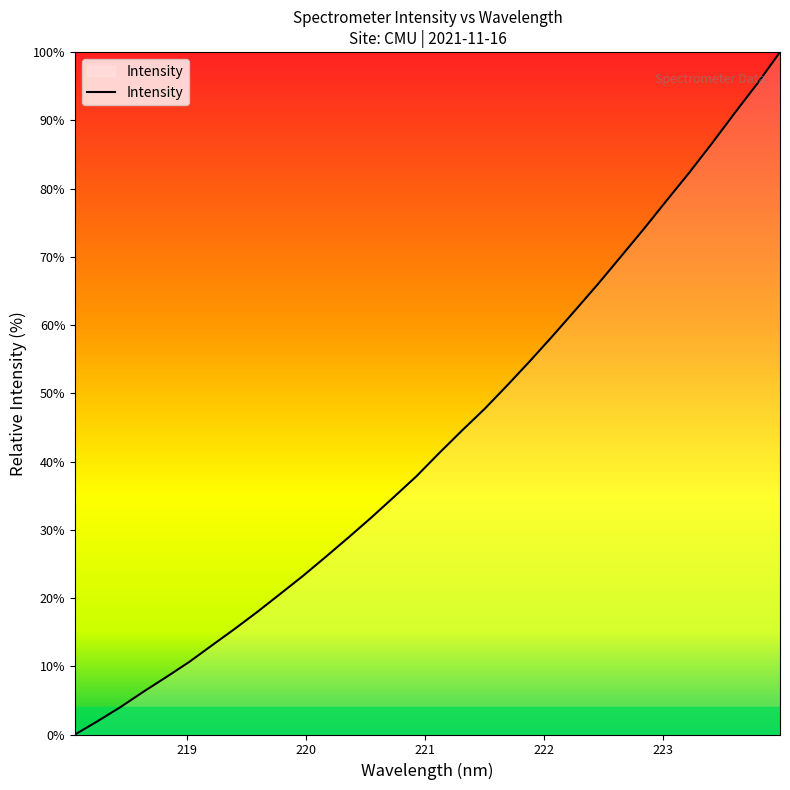

How many lines are shown in the chart?

1